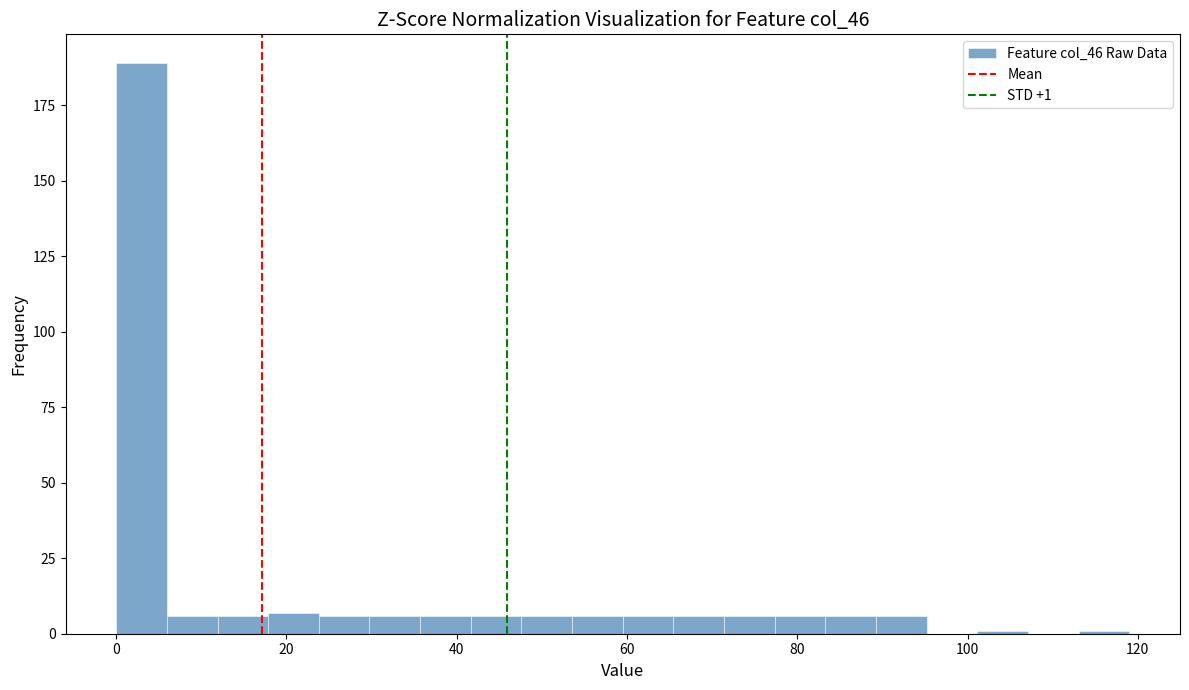

Around what value on the x-axis is the tallest bar? Give the approximate position of its centre, as read against the axis.

2